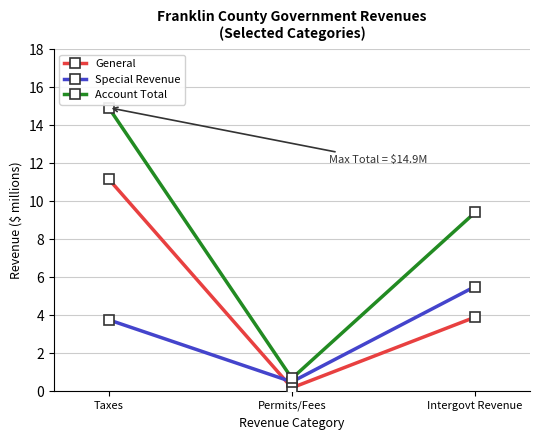

What value does the Account Total series have at Taxes?

14.9